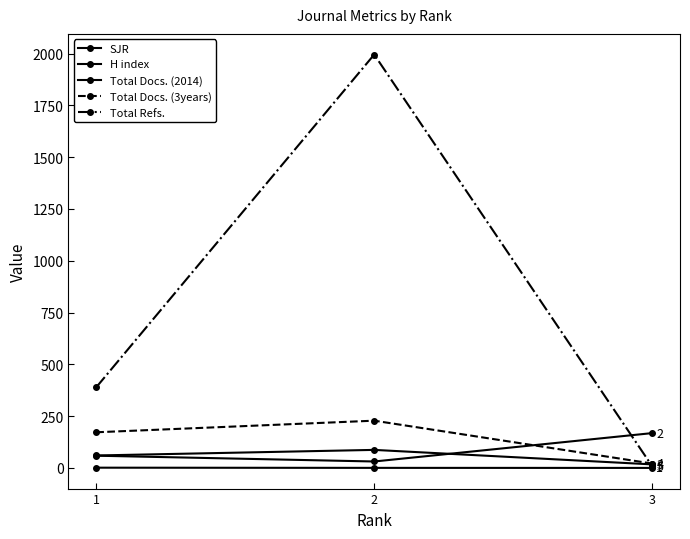

How many lines are shown in the chart?

5